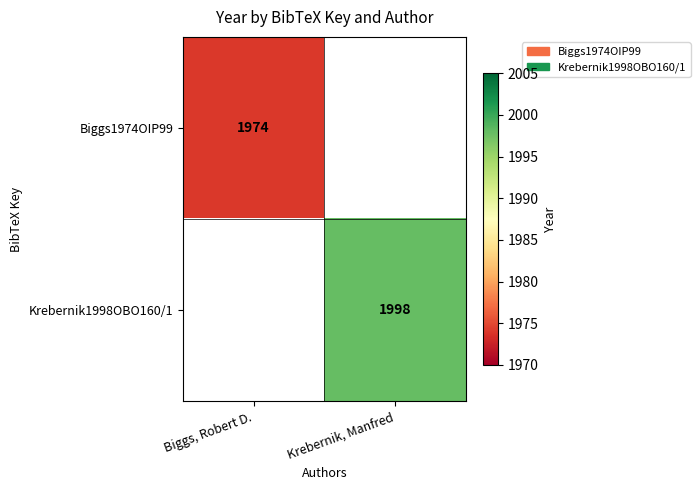

What is the greatest value displayed?

1998.0